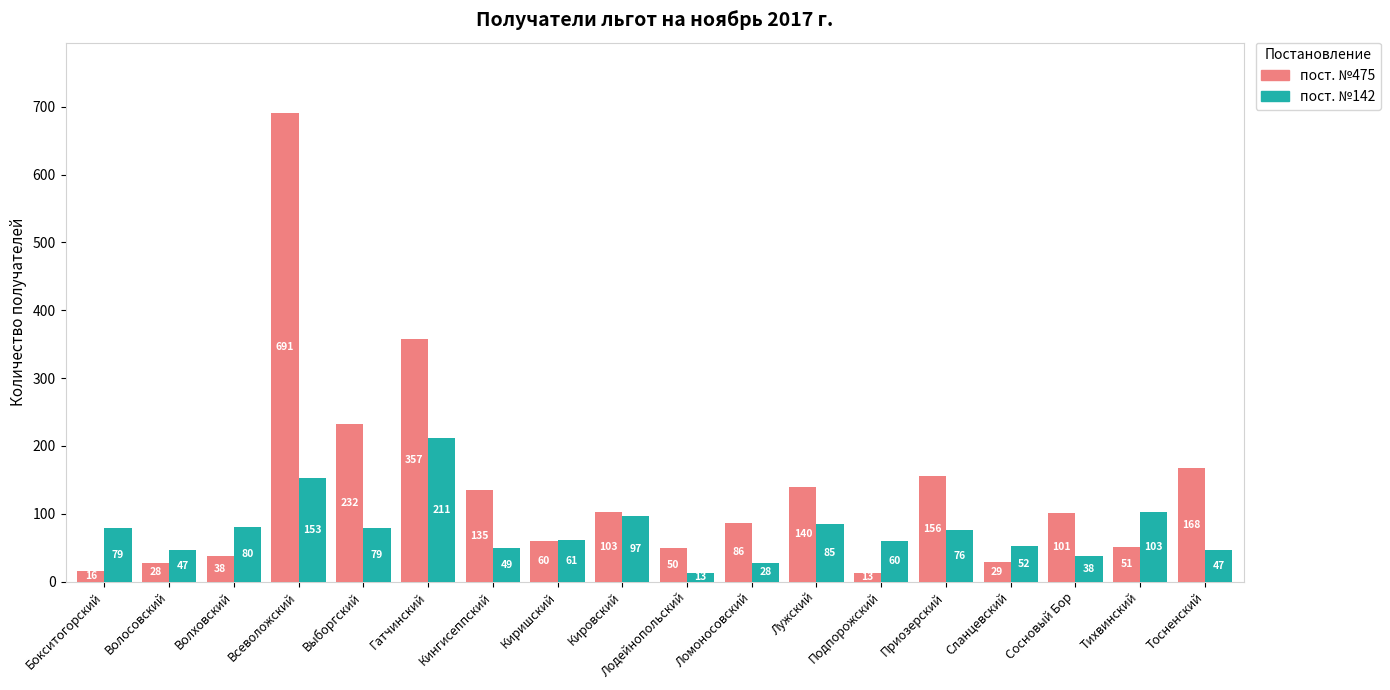

Is it true that пост. №142 equals 80 at Волховский?

True